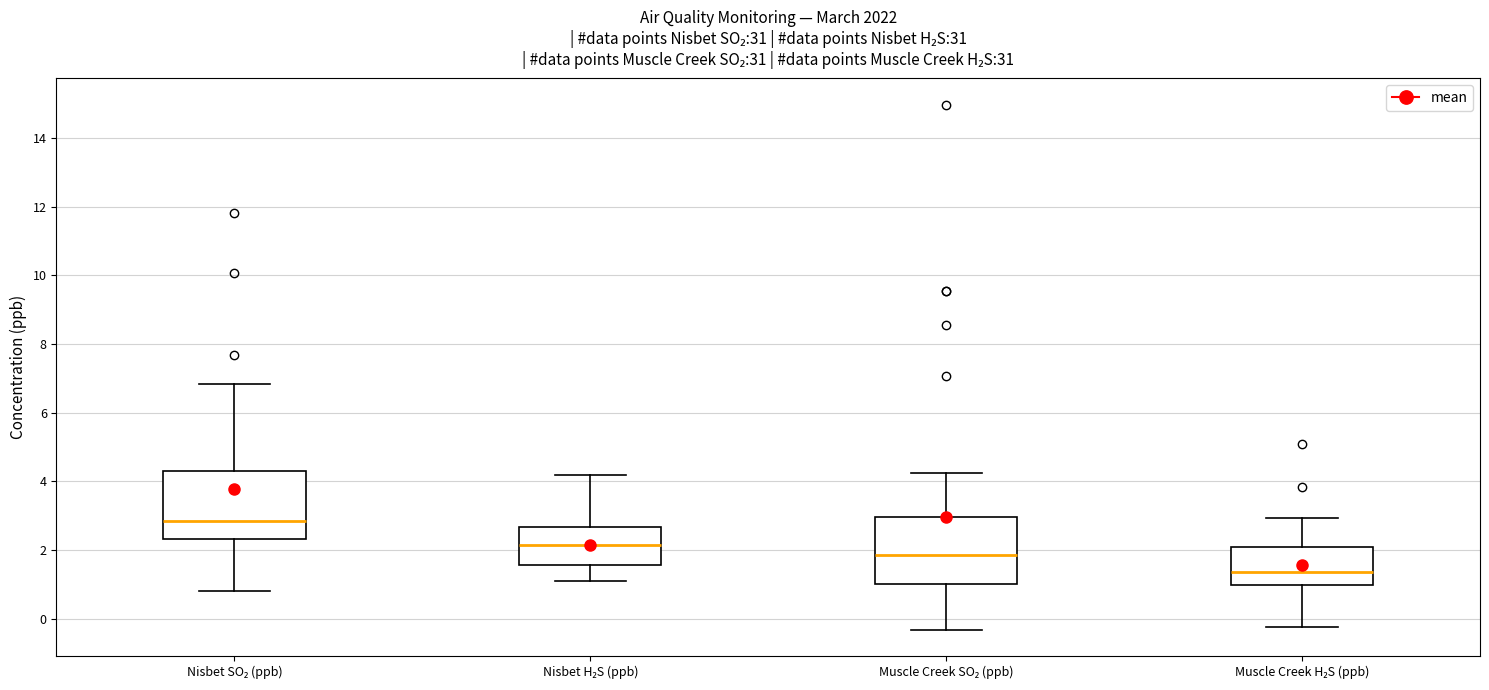

Reading left to right, read every box against the y-axis: the position of its median line, the range the box covers, and the ends of its whiskers. The values are not printed on the chart, so give them approximately, as read against the axis.

Nisbet SO₂ (ppb): median 2.8, box 2.4 to 4.4, whiskers 0.8 to 6.8
Nisbet H₂S (ppb): median 2.2, box 1.6 to 2.6, whiskers 1.2 to 4.2
Muscle Creek SO₂ (ppb): median 1.8, box 1.0 to 3.0, whiskers -0.4 to 4.2
Muscle Creek H₂S (ppb): median 1.4, box 1.0 to 2.0, whiskers -0.2 to 3.0